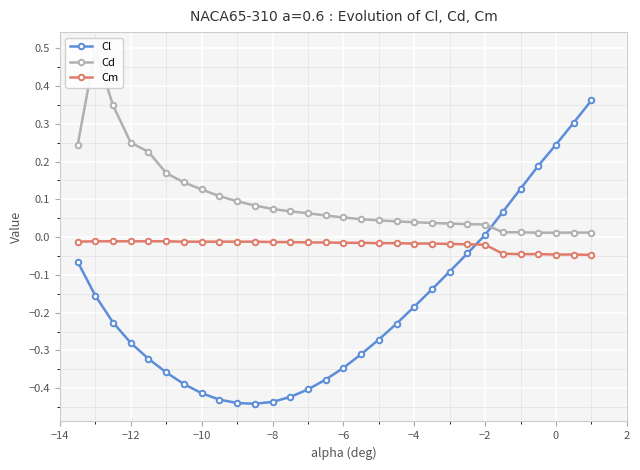

Which series has the largest range (max minus min)?

Cl